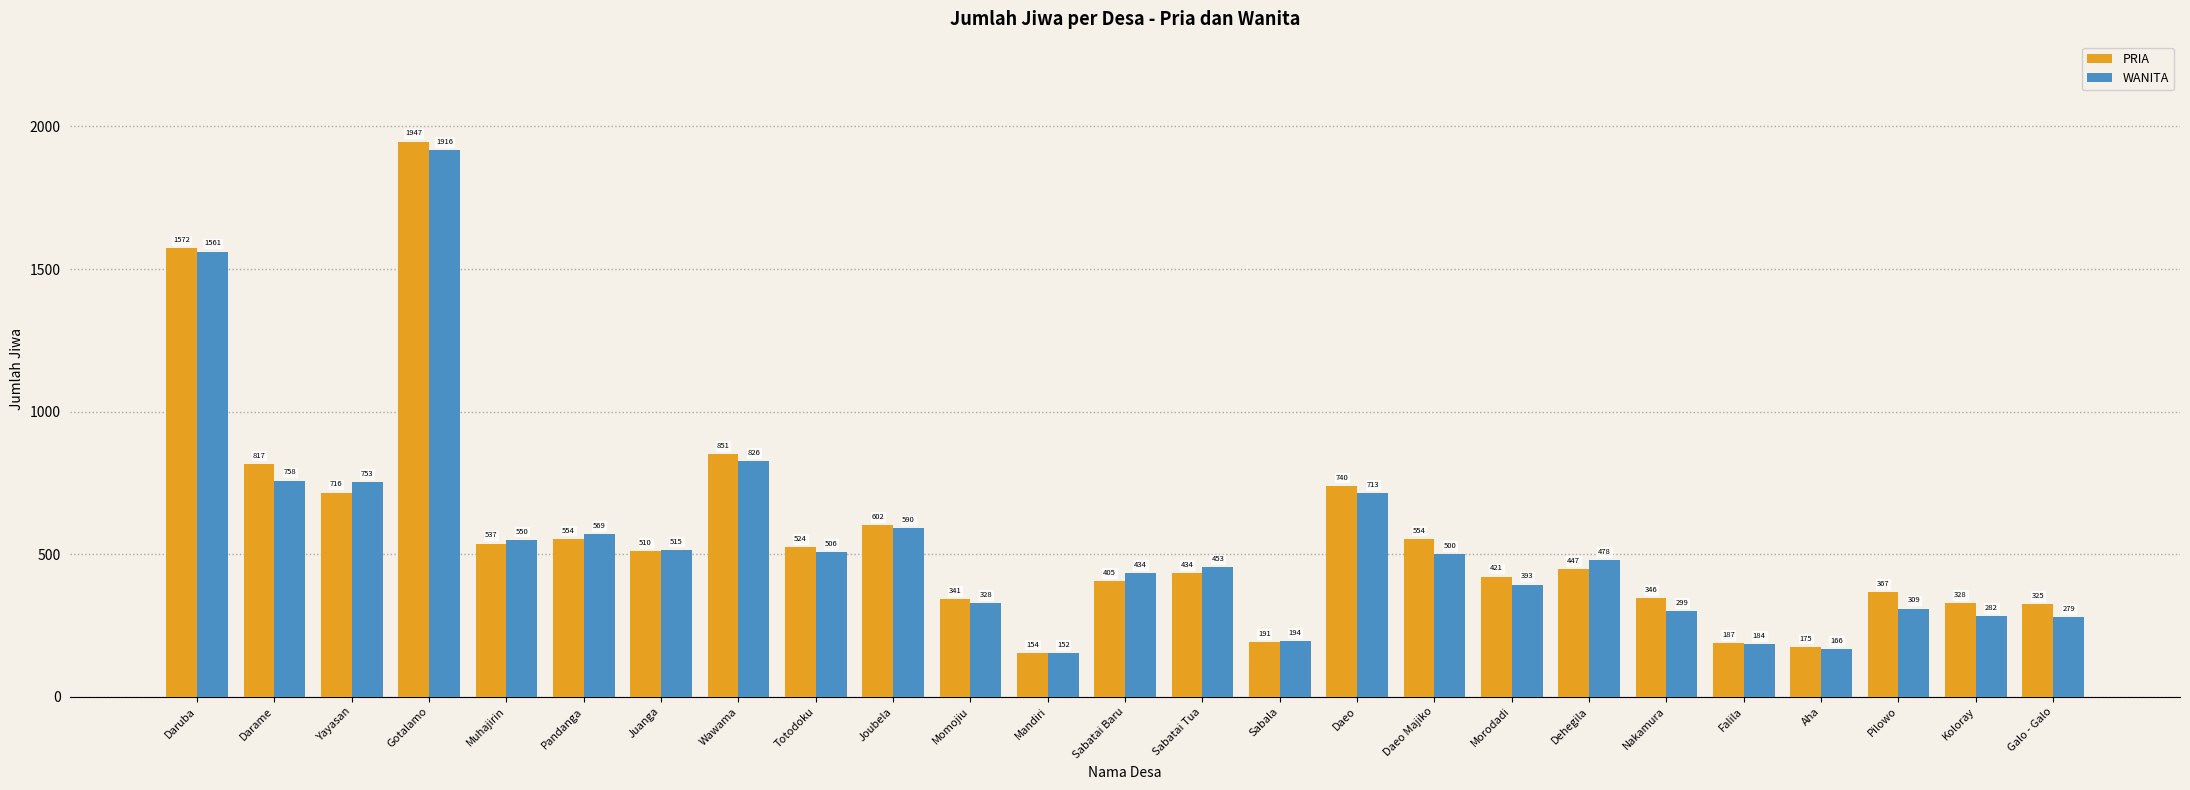

Which category has the lowest value in the WANITA series?

Mandiri